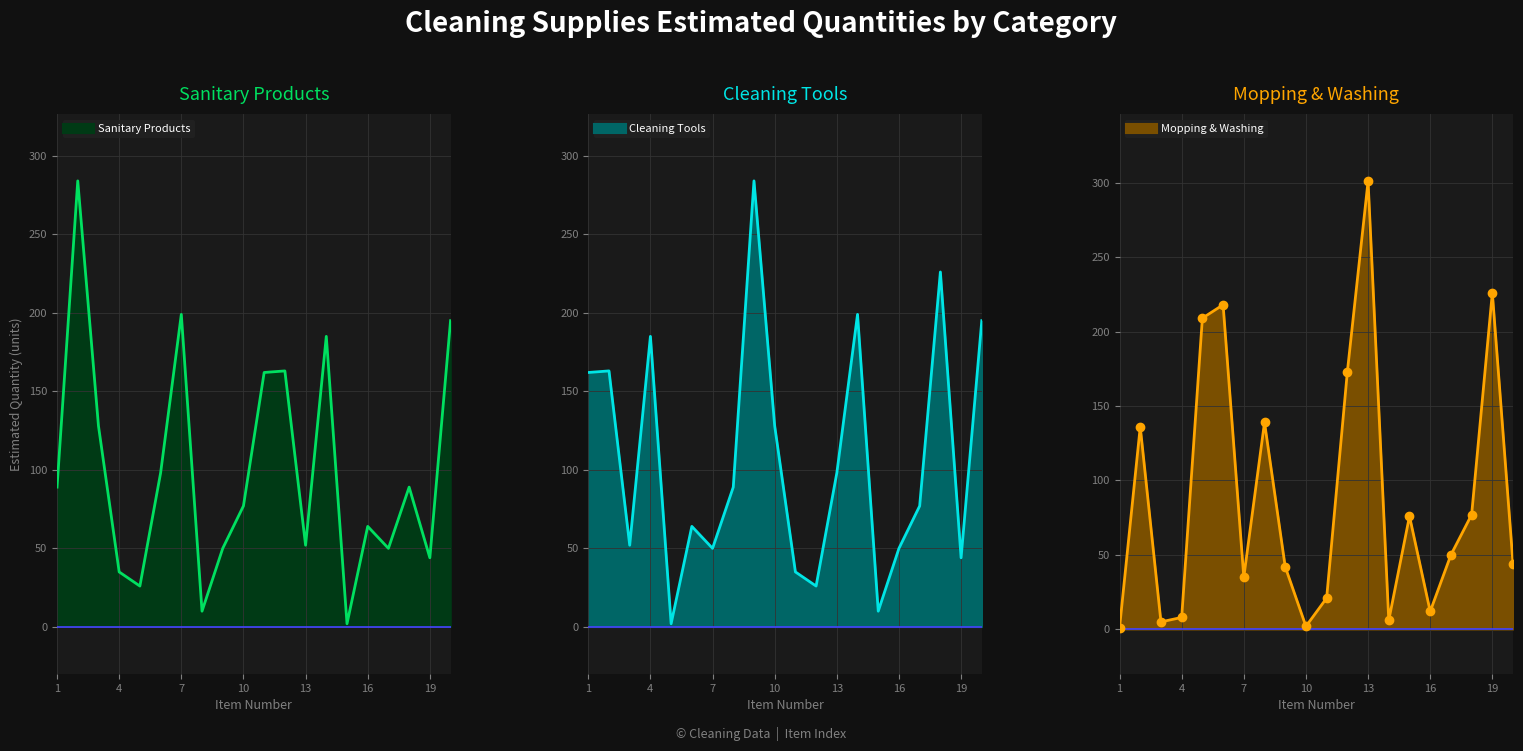

Reading left to right, what are all the values shown in this chart?

Cleaning Tools: 162	163	52	185	2	64	50	89	284	128	35	26	98	199	10	50	77	226	44	195
Mopping & Washing: 1	136	5	8	209	218	35	139	42	2	21	173	301	6	76	12	50	77	226	44
Sanitary Products: 89	284	128	35	26	98	199	10	50	77	162	163	52	185	2	64	50	89	44	195